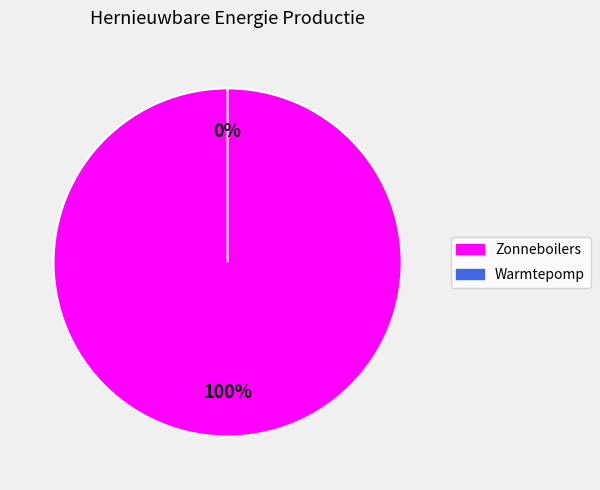

True or false: Warmtepomp accounts for 0% of the total.

True